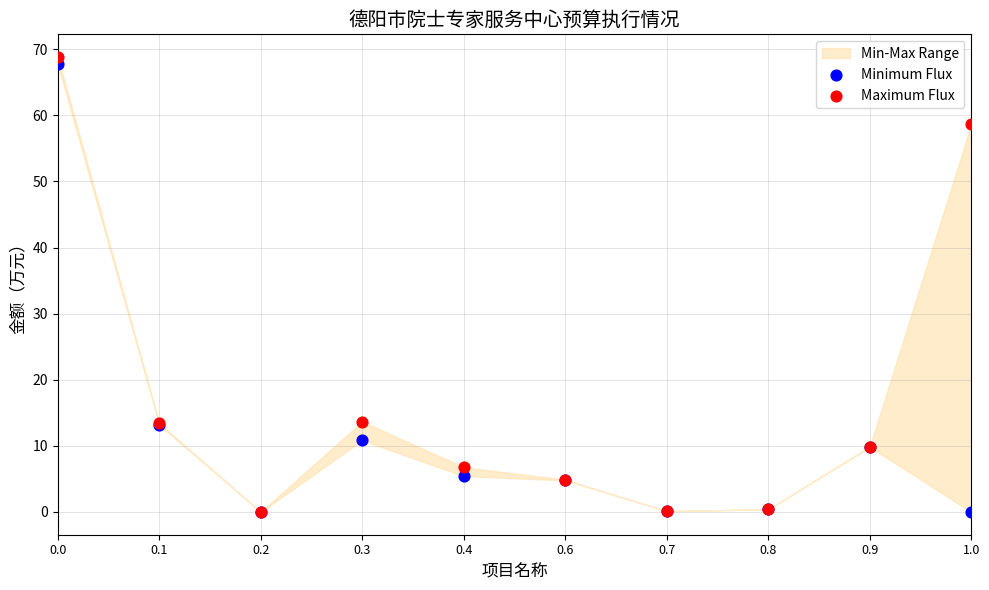

Which series has the largest Y range (max minus min)?

Maximum Flux